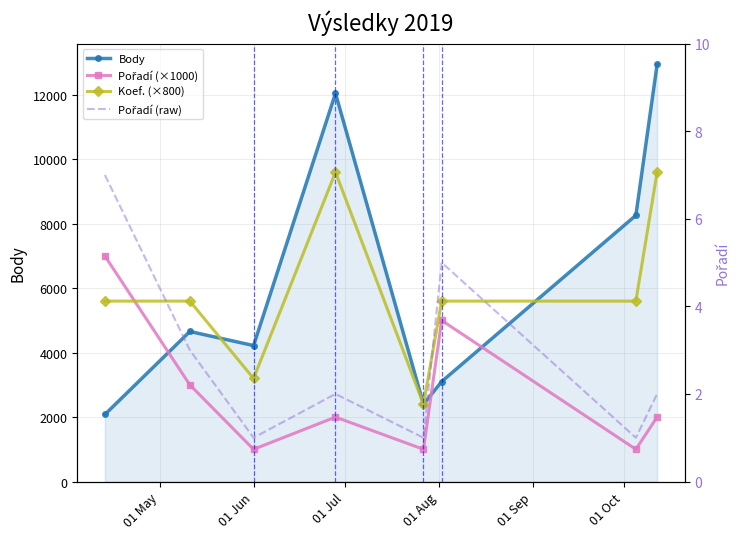

How many Koef. (×800) values are between 5600 and 9600?

6